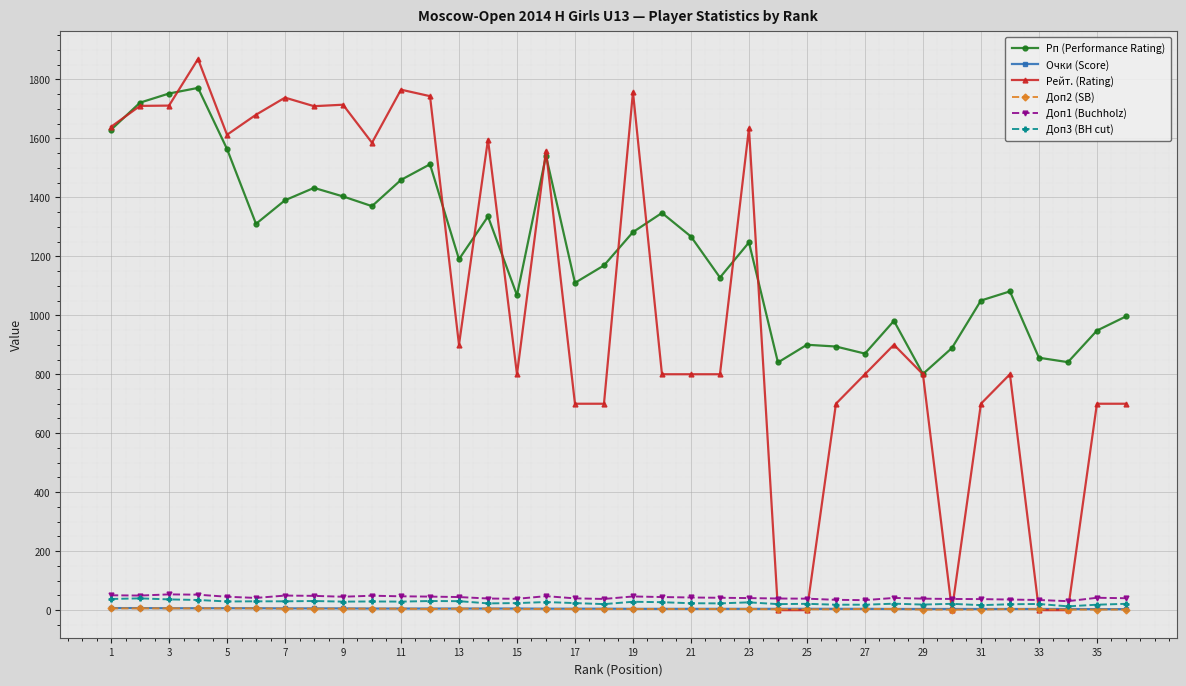

True or false: Рп (Performance Rating) and Доп2 (SB) intersect in this chart.

False